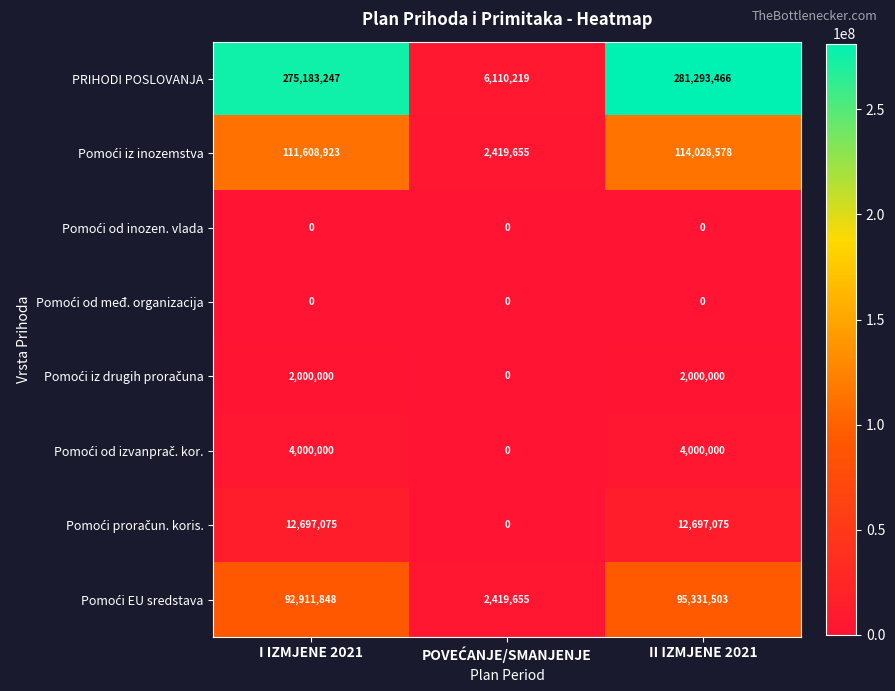

What is the average value of the PRIHODI POSLOVANJA series?

187528977